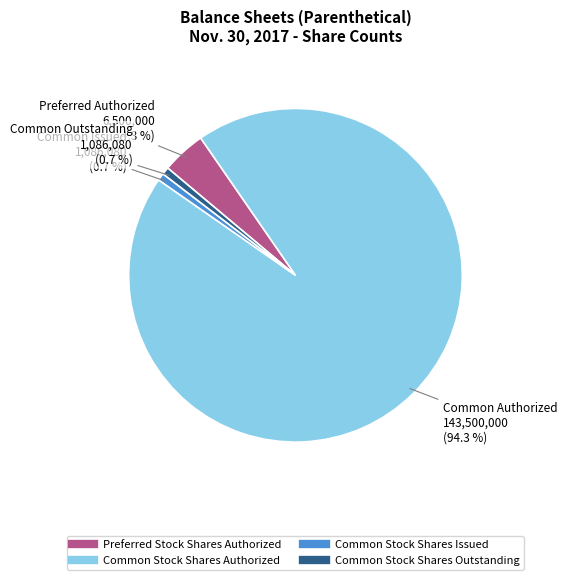

Does any single category account for the majority?

Yes